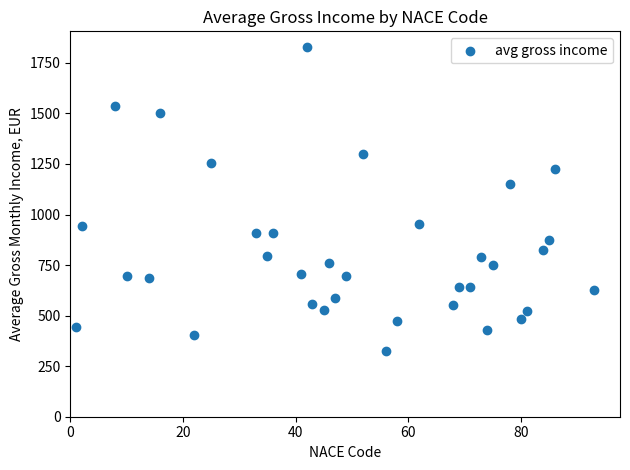

What Y value in the scatter plot is closest to 1078?

1152.5